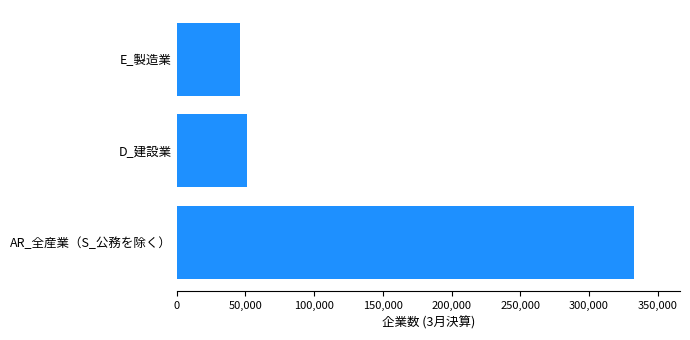

The chart shows a value of 460627 at AR_全産業（S_公務を除く）. True or false?

False